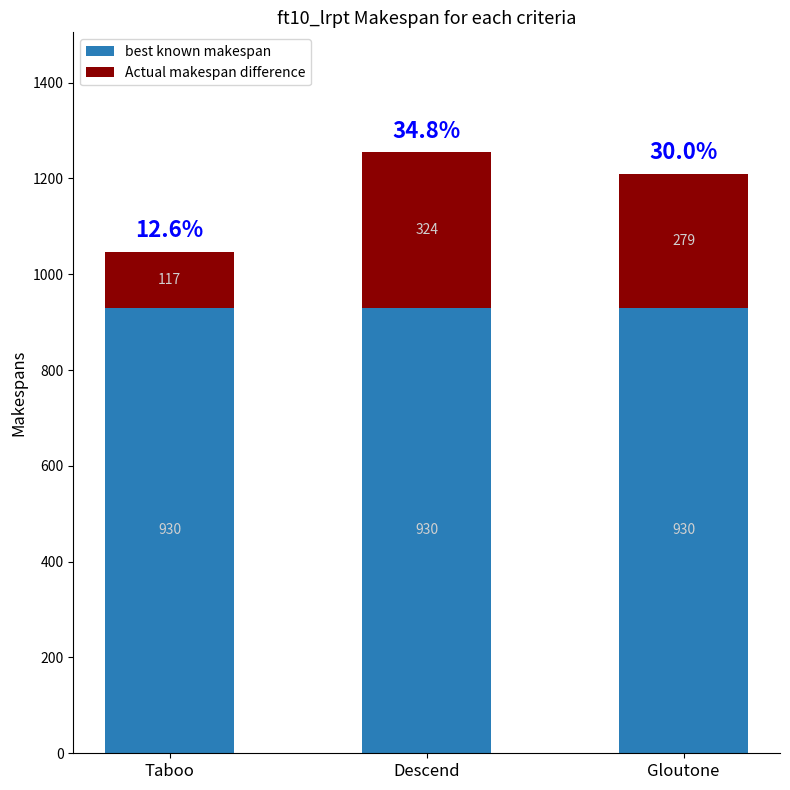

What is the total value across all series at Taboo?

1047